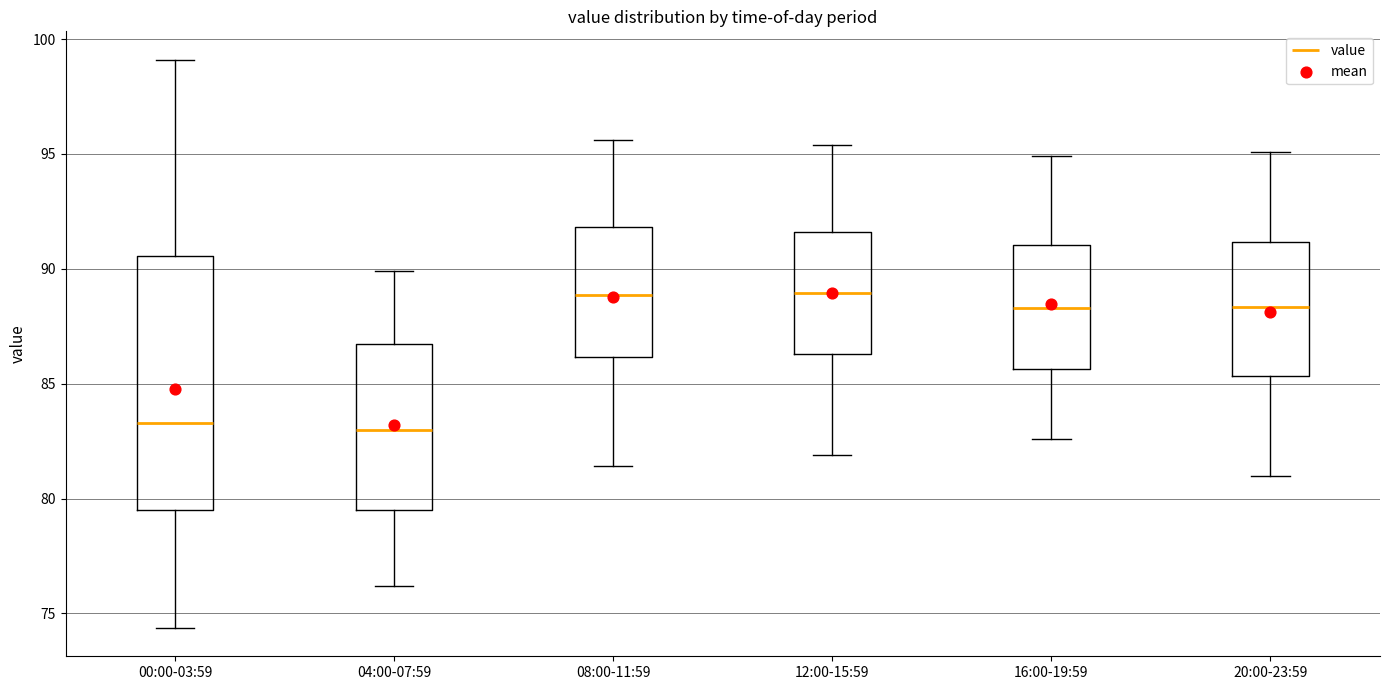

Reading left to right, read every box against the y-axis: the position of its median line, the range the box covers, and the ends of its whiskers. The values are not printed on the chart, so give them approximately, as read against the axis.

00:00-03:59: median 83.5, box 79.5 to 90.5, whiskers 74.5 to 99.0
04:00-07:59: median 83.0, box 79.5 to 86.5, whiskers 76.0 to 90.0
08:00-11:59: median 89.0, box 86.0 to 92.0, whiskers 81.5 to 95.5
12:00-15:59: median 89.0, box 86.5 to 91.5, whiskers 82.0 to 95.5
16:00-19:59: median 88.5, box 85.5 to 91.0, whiskers 82.5 to 95.0
20:00-23:59: median 88.5, box 85.5 to 91.0, whiskers 81.0 to 95.0